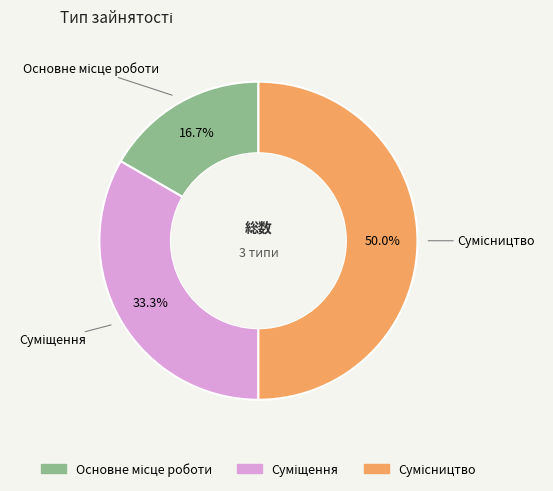

Is there any slice that represents more than half of the pie?

No